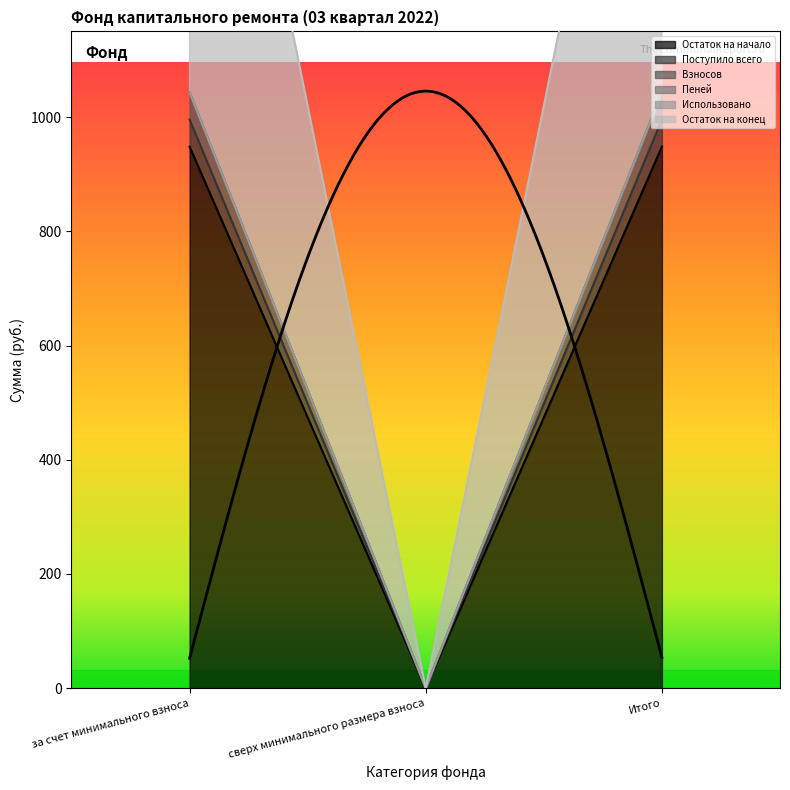

List the labels in order of Поступило всего value, smallest first.

сверх минимального размера взноса, за счет минимального взноса, Итого